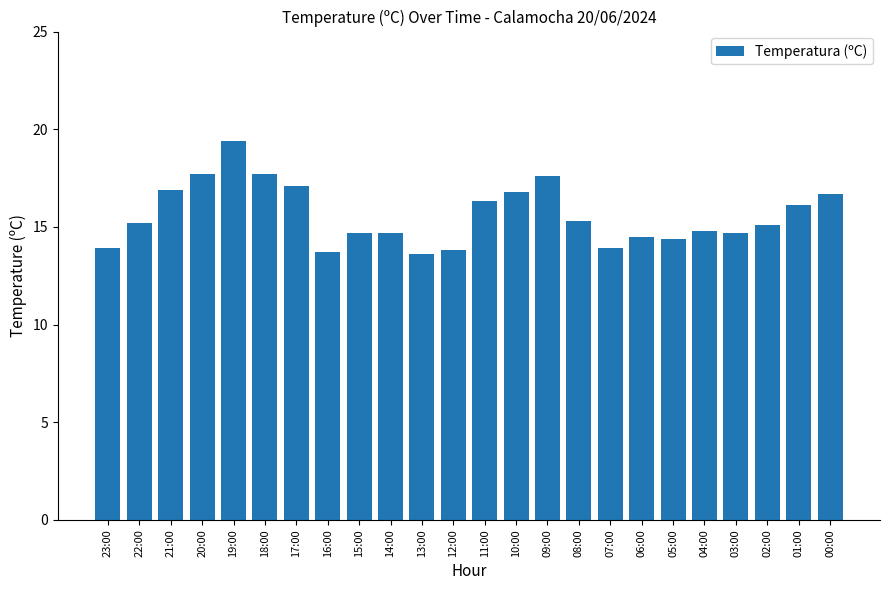

What is the average value?

15.6